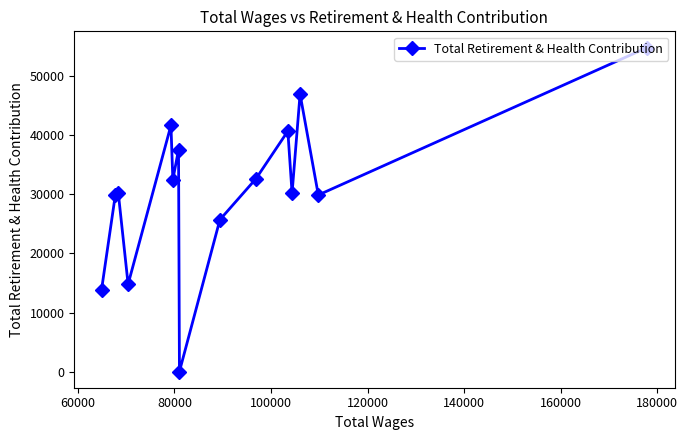

What is the difference between the maximum and minimum values?

54725